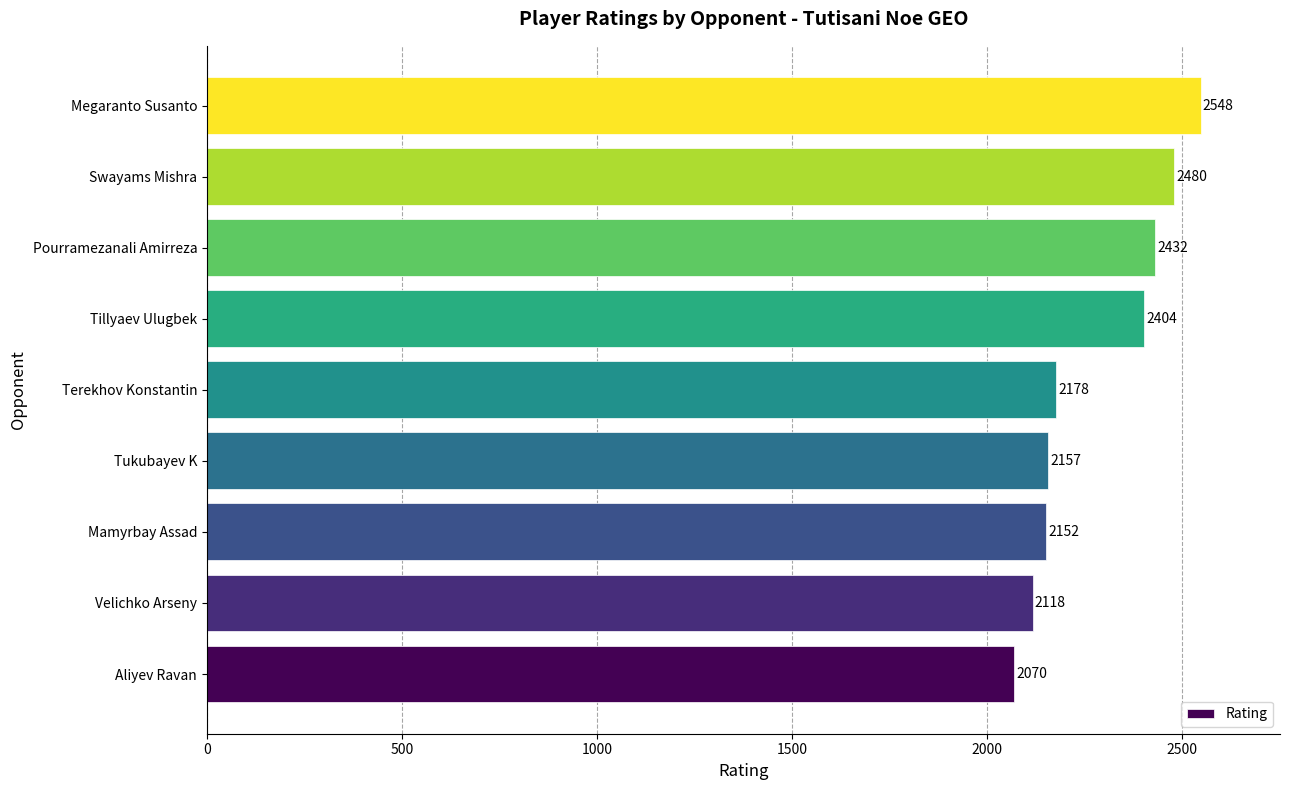

How many bars are there in total?

9